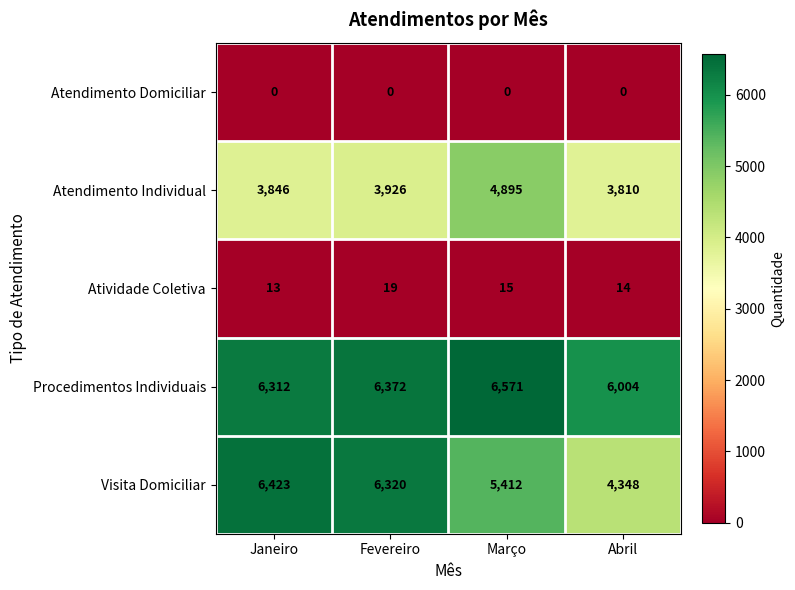

Reading left to right, transcribe all the data shown in this chart.

Atendimento Domiciliar: 0	0	0	0
Atendimento Individual: 3846	3926	4895	3810
Atividade Coletiva: 13	19	15	14
Procedimentos Individuais: 6312	6372	6571	6004
Visita Domiciliar: 6423	6320	5412	4348